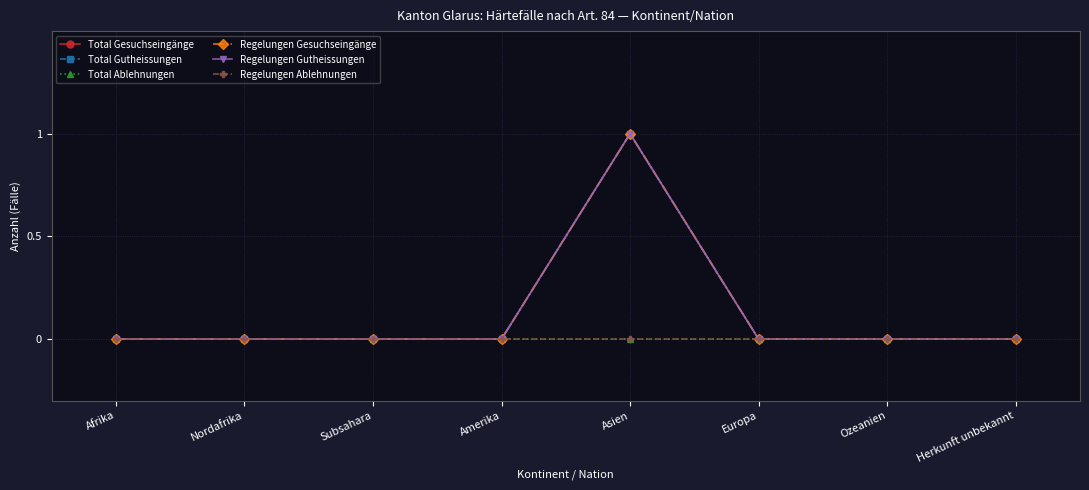

List the series in order of their peak value, highest first.

Total Gesuchseingänge, Total Gutheissungen, Regelungen Gesuchseingänge, Regelungen Gutheissungen, Total Ablehnungen, Regelungen Ablehnungen